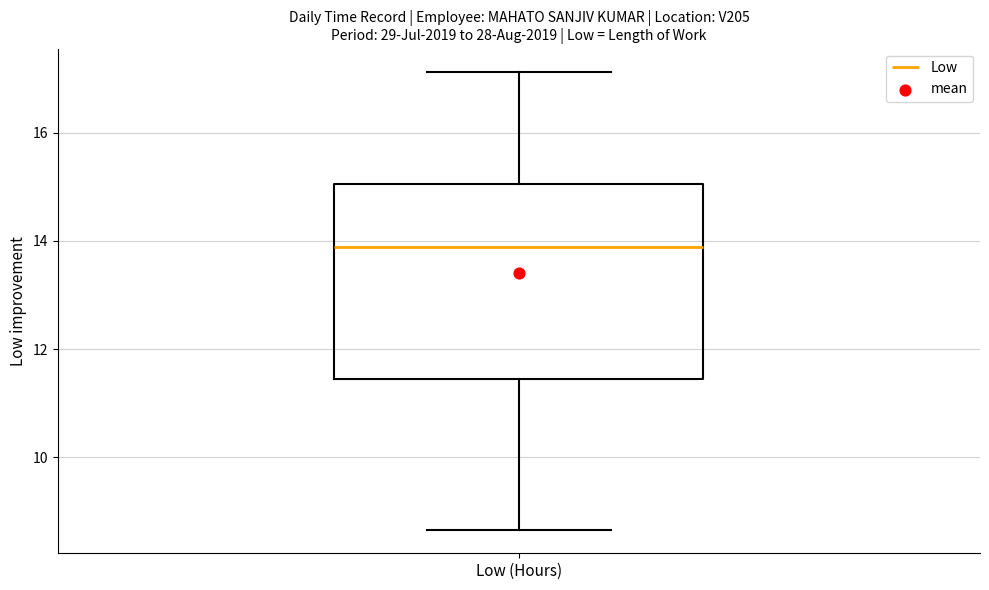

Where does the upper whisker of the box for Low (Hours) end on the y-axis? The values are not printed on the chart, so give them approximately, as read against the axis.

17.2